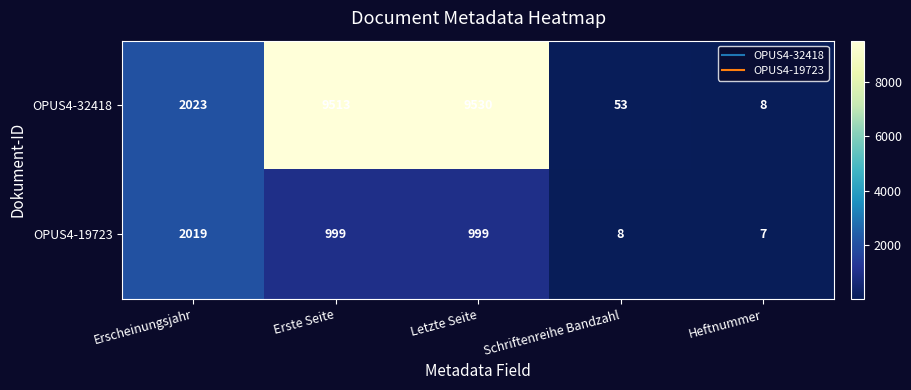

At how many categories does at least one series exceed 397?

3